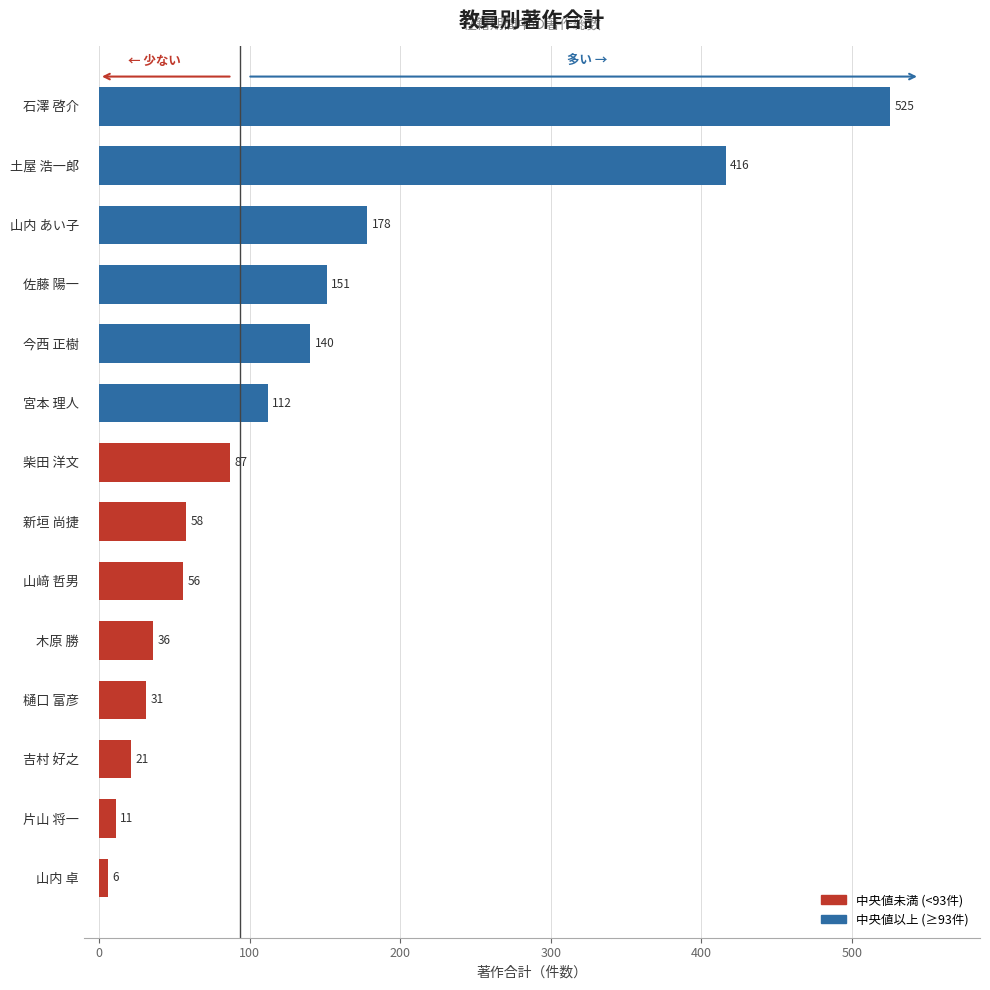

Which label corresponds to the largest value in the chart?

石澤 啓介